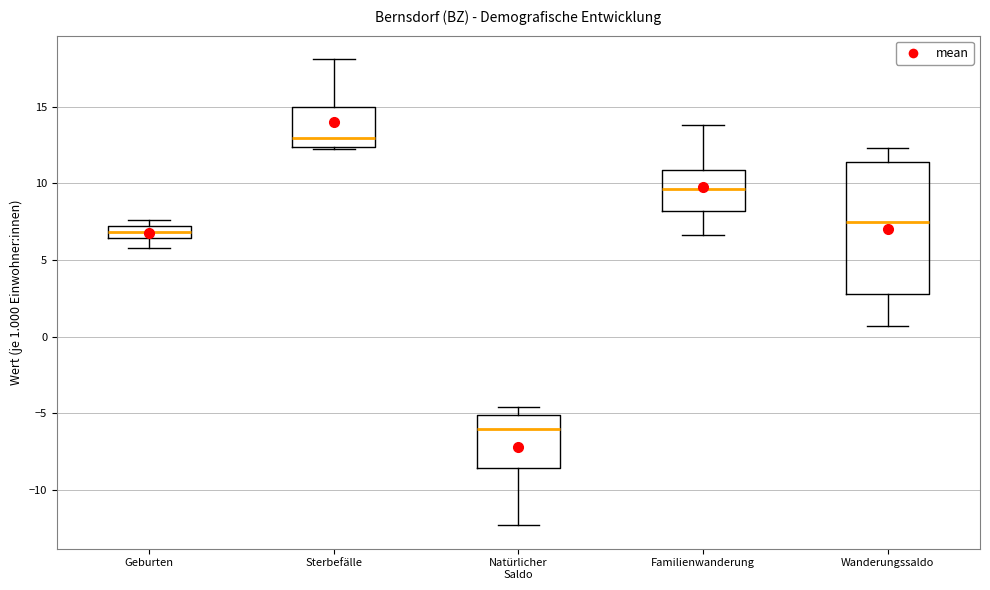

Which box has the highest median line?

Sterbefälle